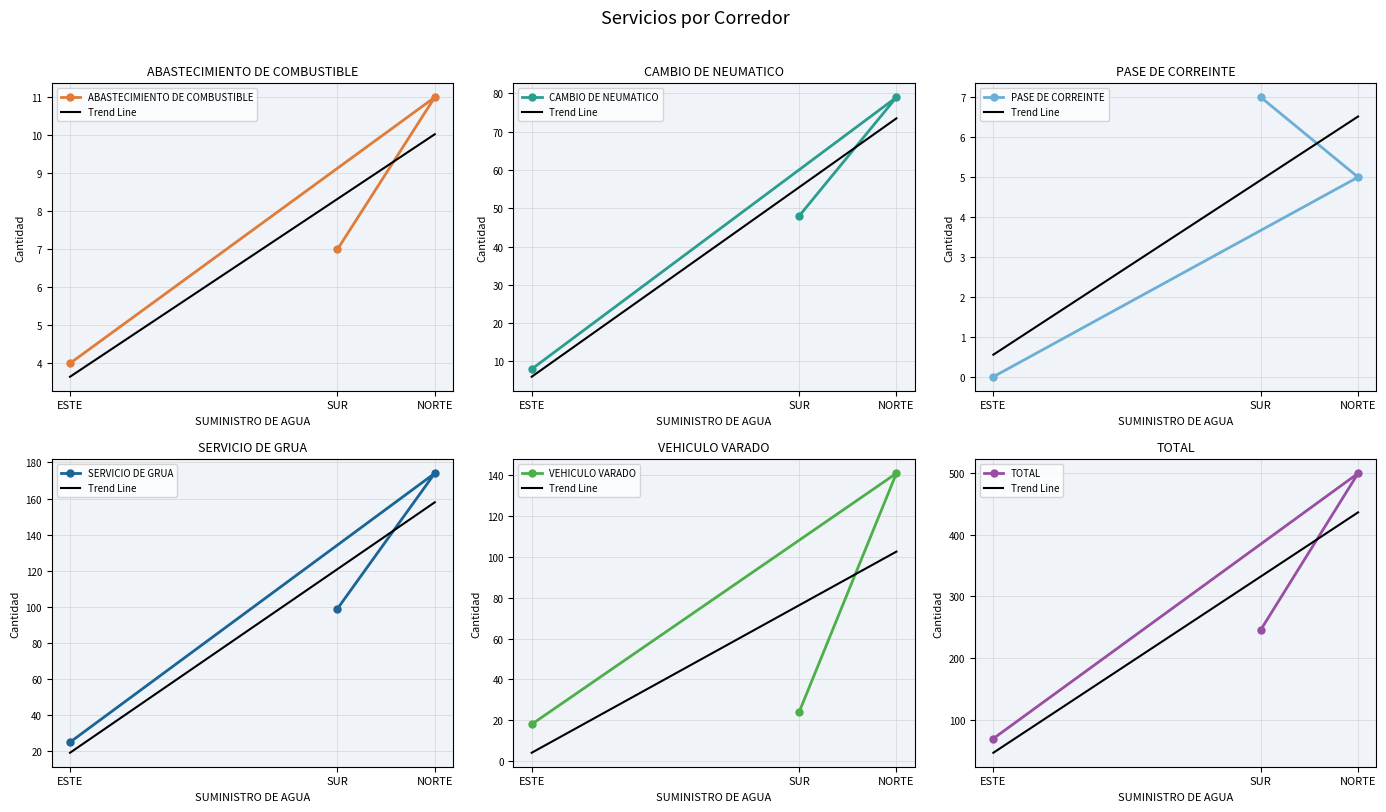

Between SUR and NORTE, which is larger?

NORTE